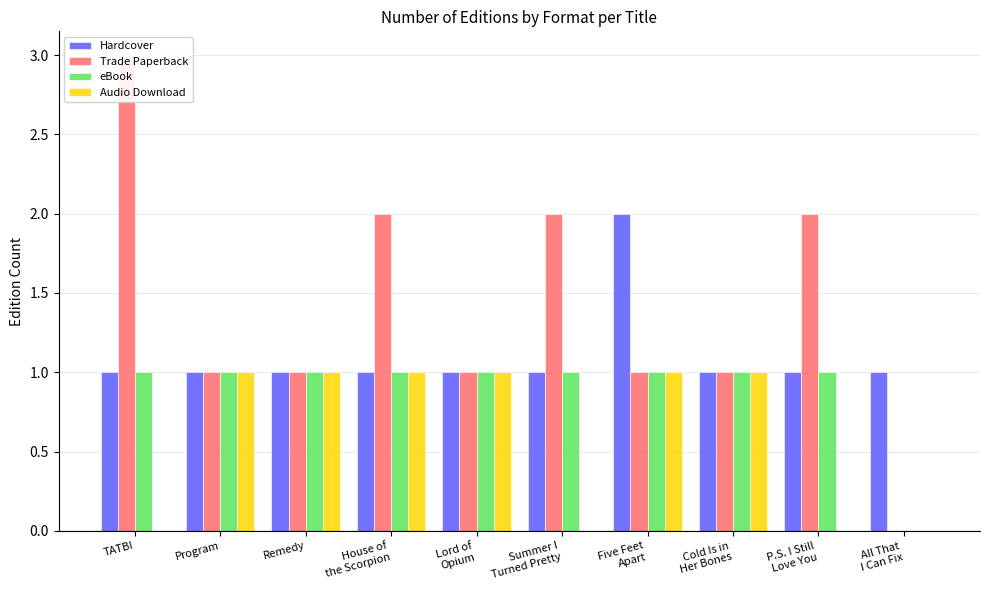

How many Hardcover values are between 1 and 2?

10